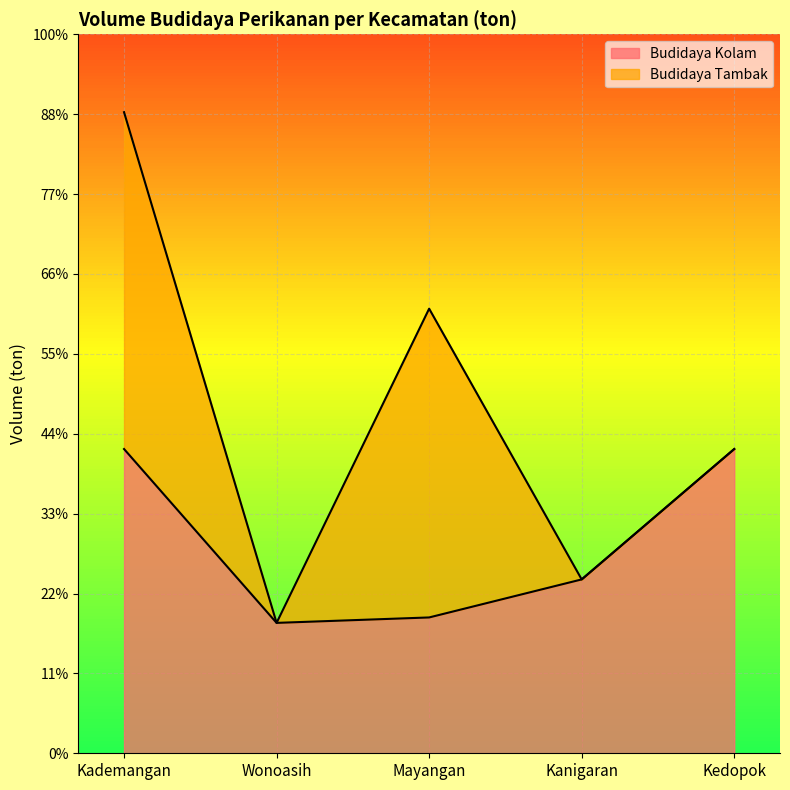

What is the change in value from Kanigaran to Kedopok?

+32.6